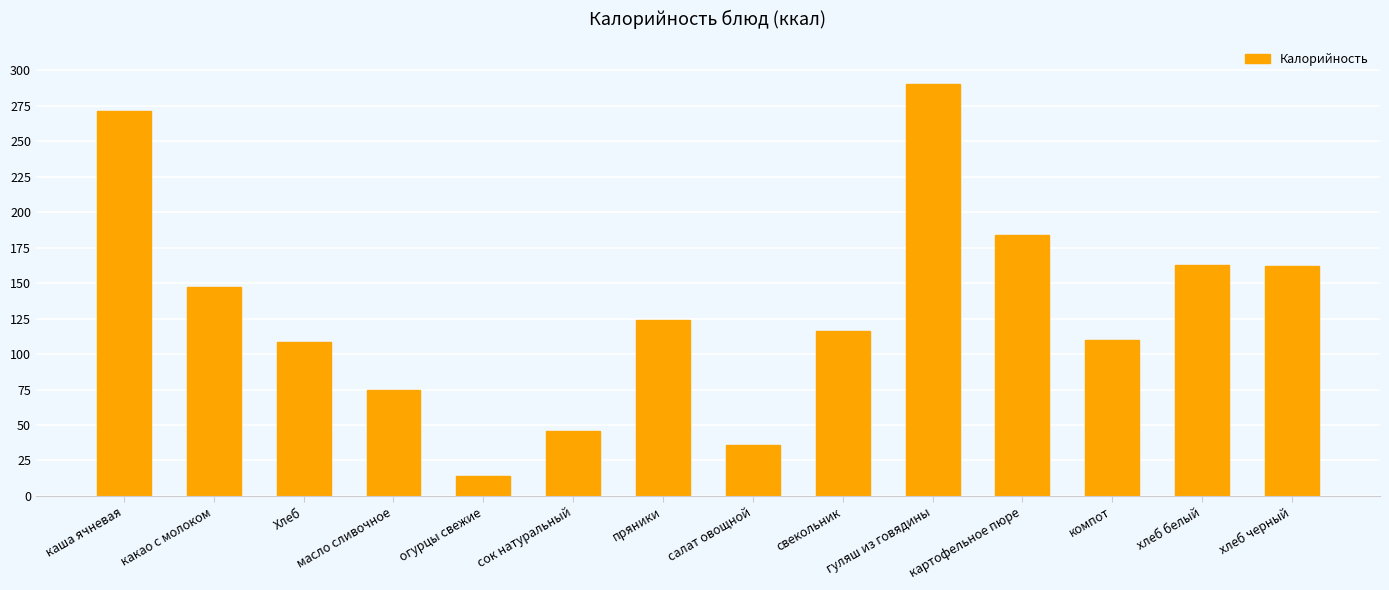

What is the approximate value at хлеб белый?

163.0